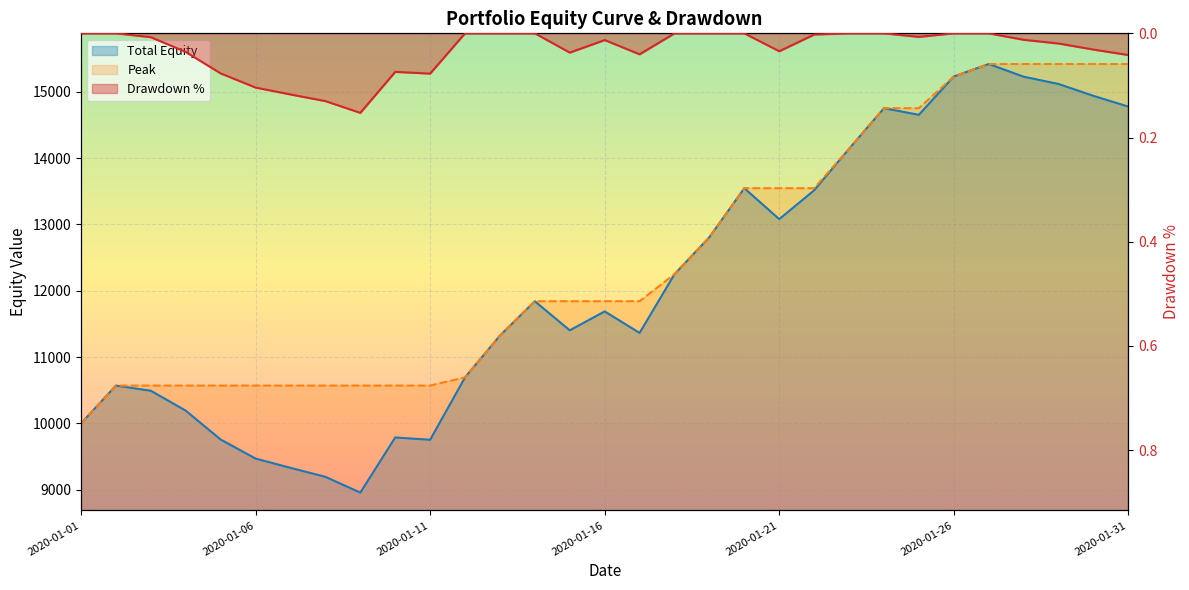

The Total Equity series shows 16030.5 at 2020-01-09. True or false?

False